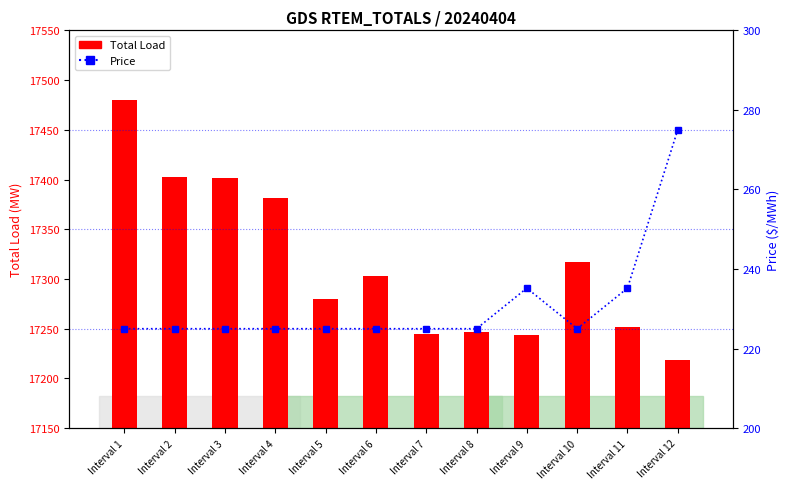

What is the sum of all Percentile values?

2770.4